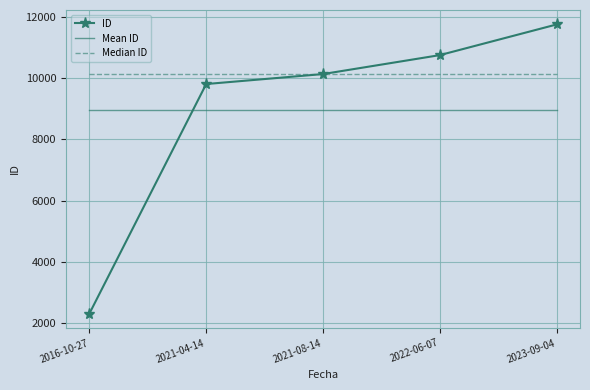

List the series in order of their peak value, highest first.

ID, Median ID, Mean ID